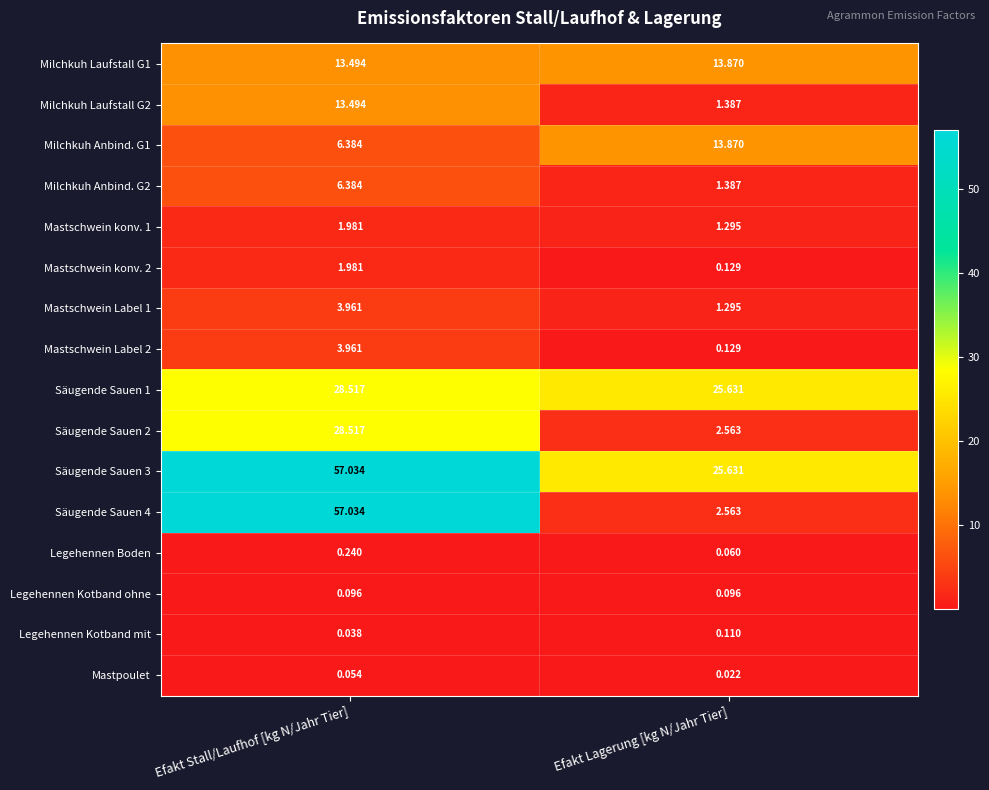

List the labels in order of Mastschwein konv. 2 value, largest first.

Efakt Stall/Laufhof [kg N/Jahr Tier], Efakt Lagerung [kg N/Jahr Tier]